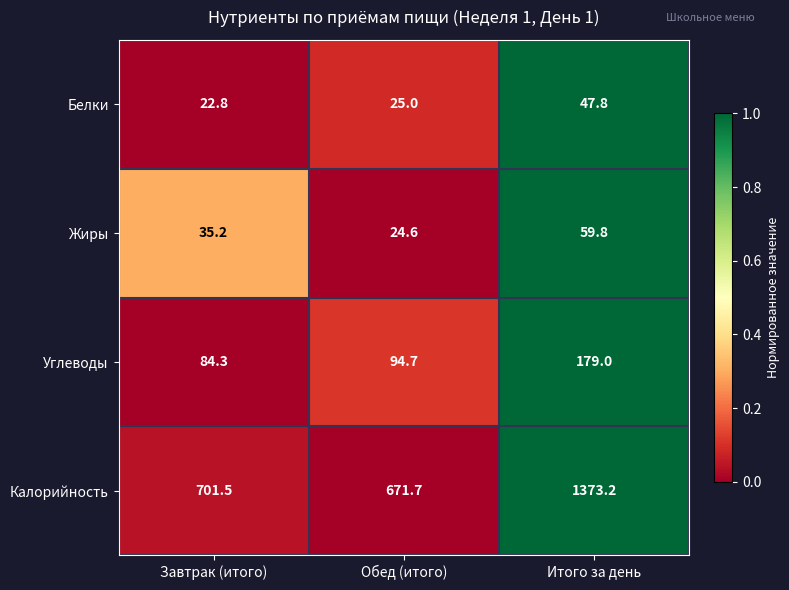

Is it true that Жиры equals 24.6 at Обед (итого)?

True